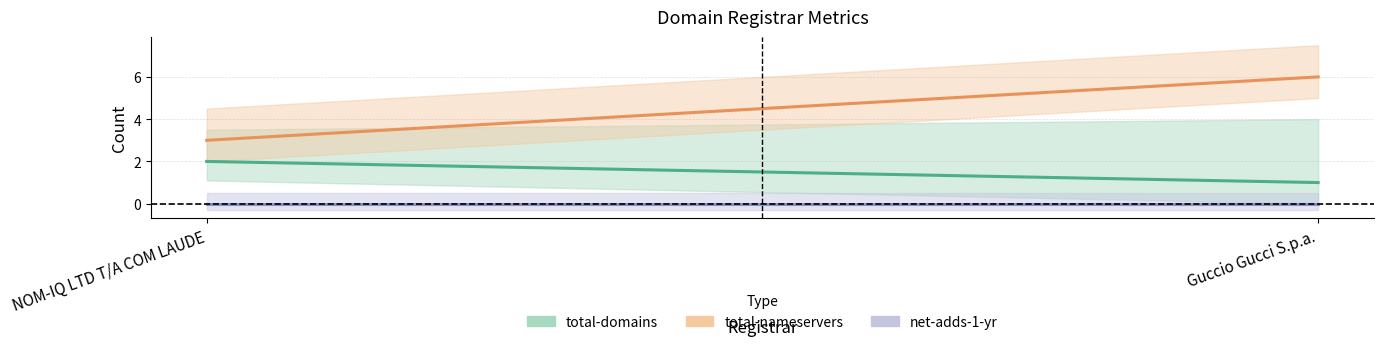

How many distinct data groups are displayed?

3